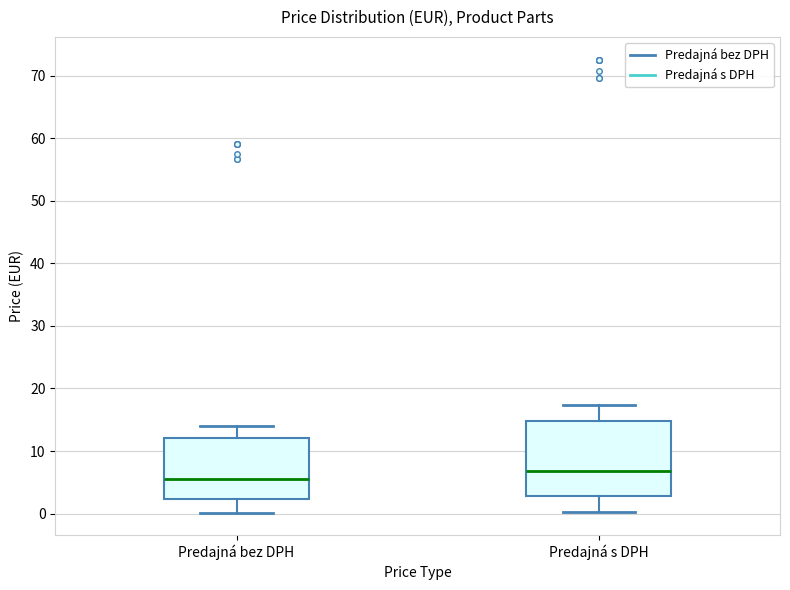

Where is the upper edge of the box for Predajná bez DPH on the y-axis? The values are not printed on the chart, so give them approximately, as read against the axis.

12